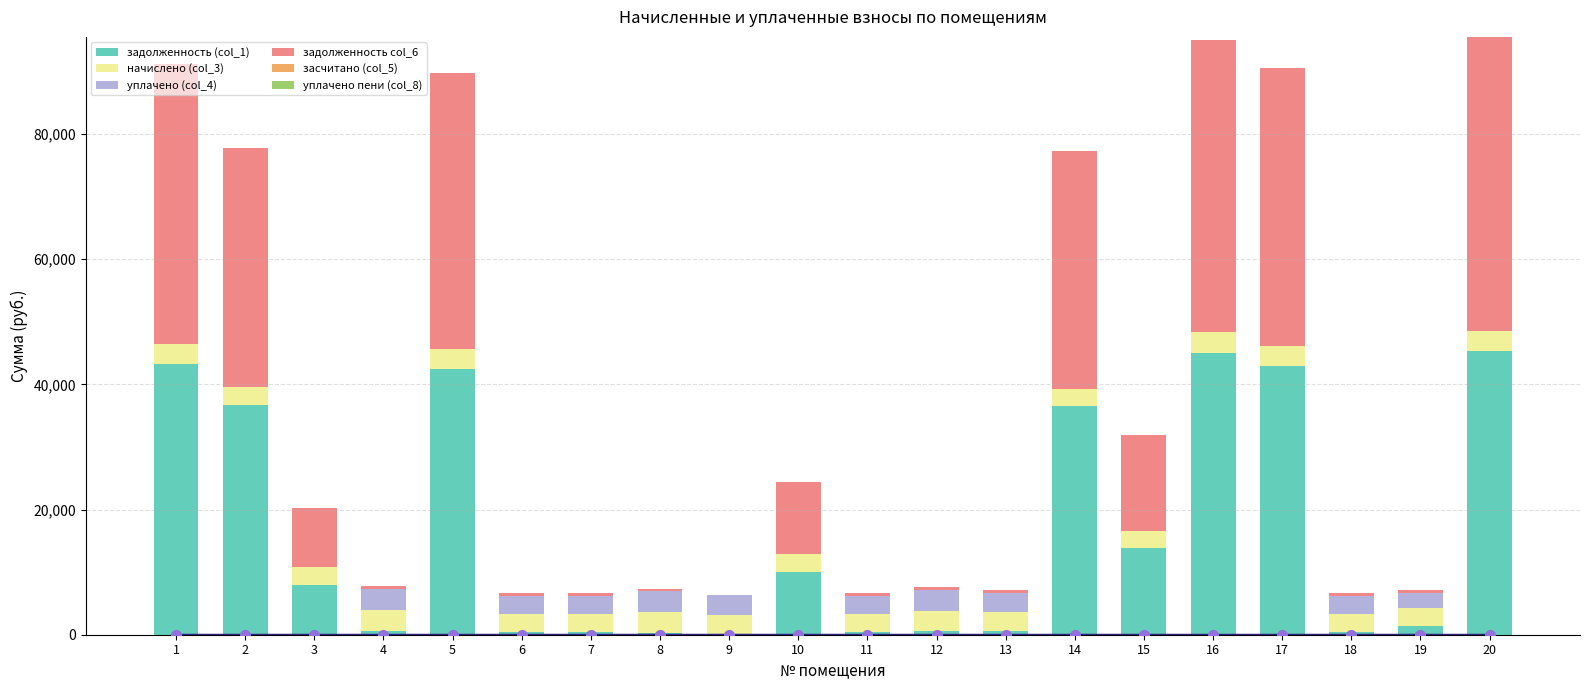

Are the bars horizontal?

No